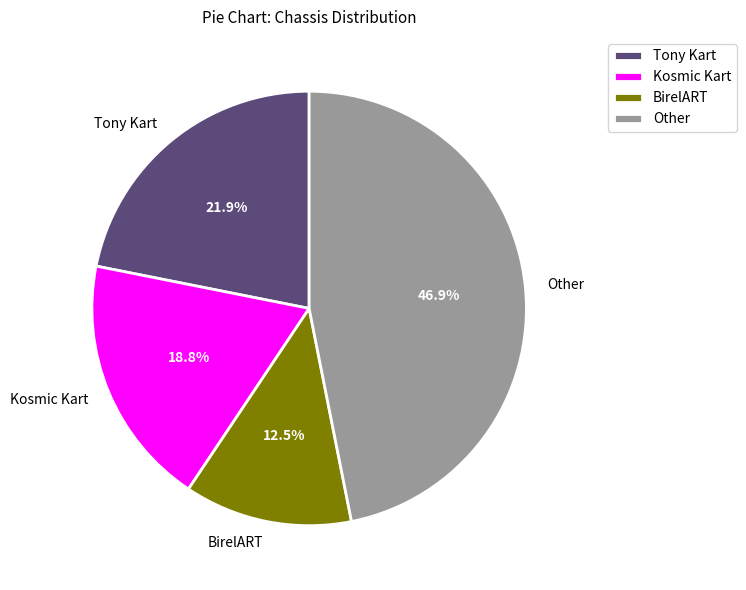

Is there any slice that represents more than half of the pie?

No